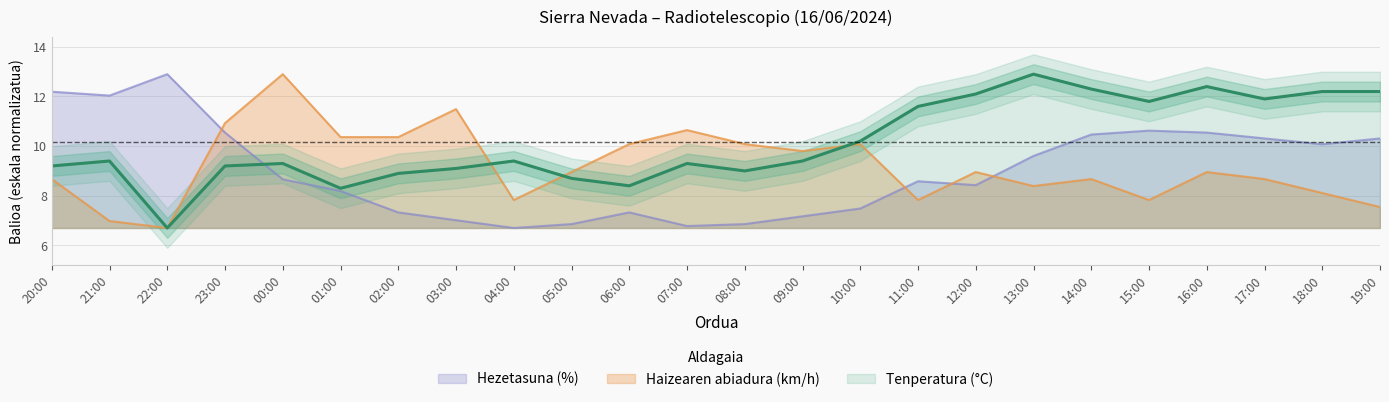

How many lines are shown in the chart?

3